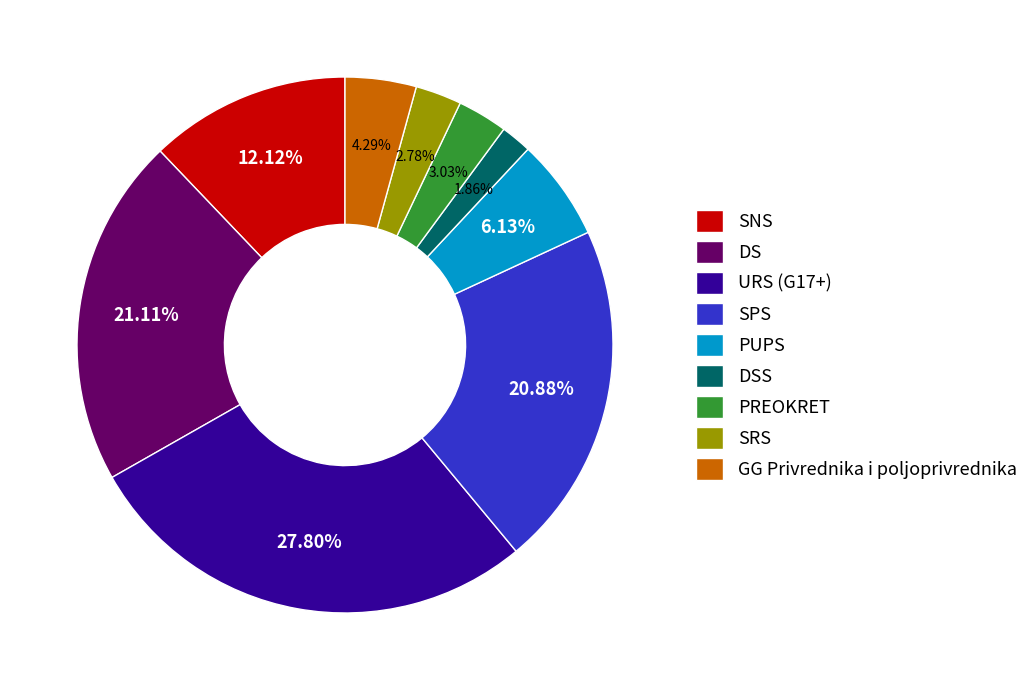

Does DSS account for over 50% of the chart?

No